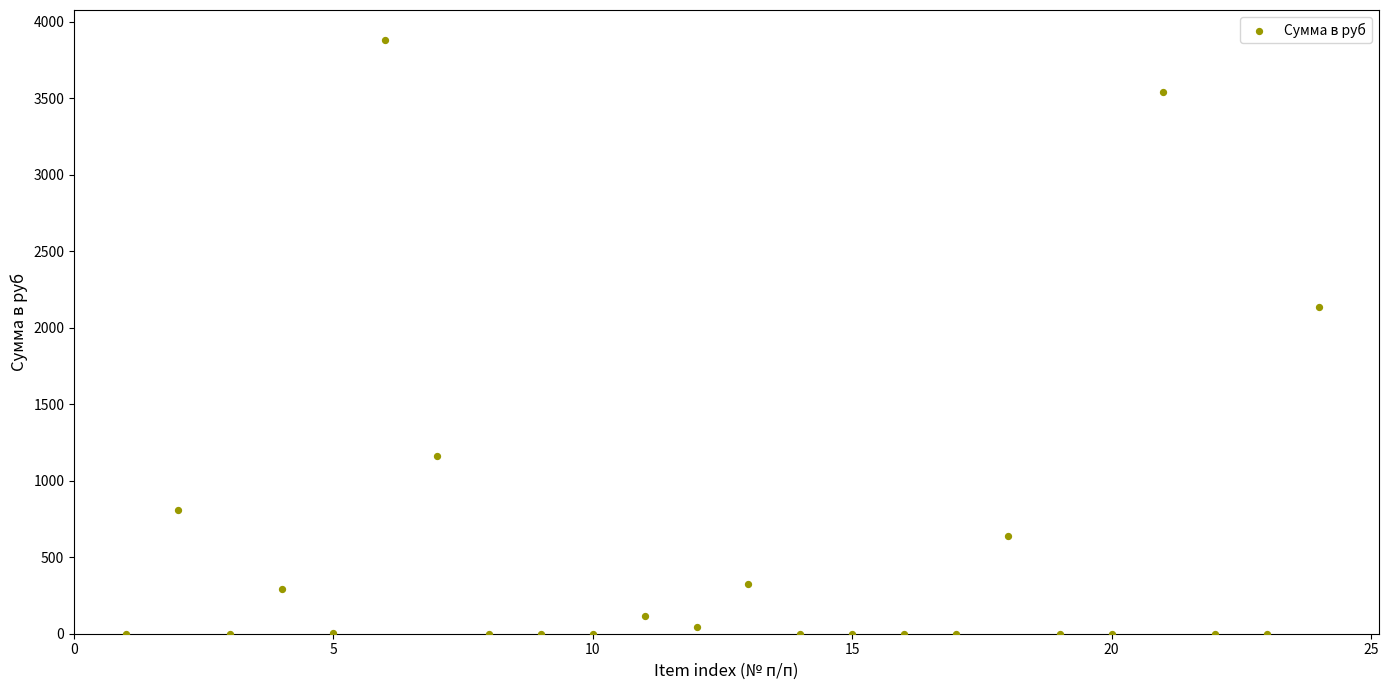

What is the range of X values (max minus min)?

23.0